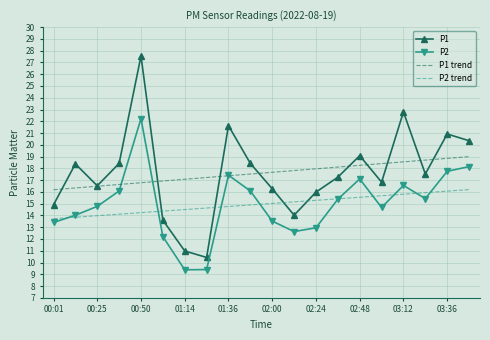

What is the smallest value displayed?

9.4